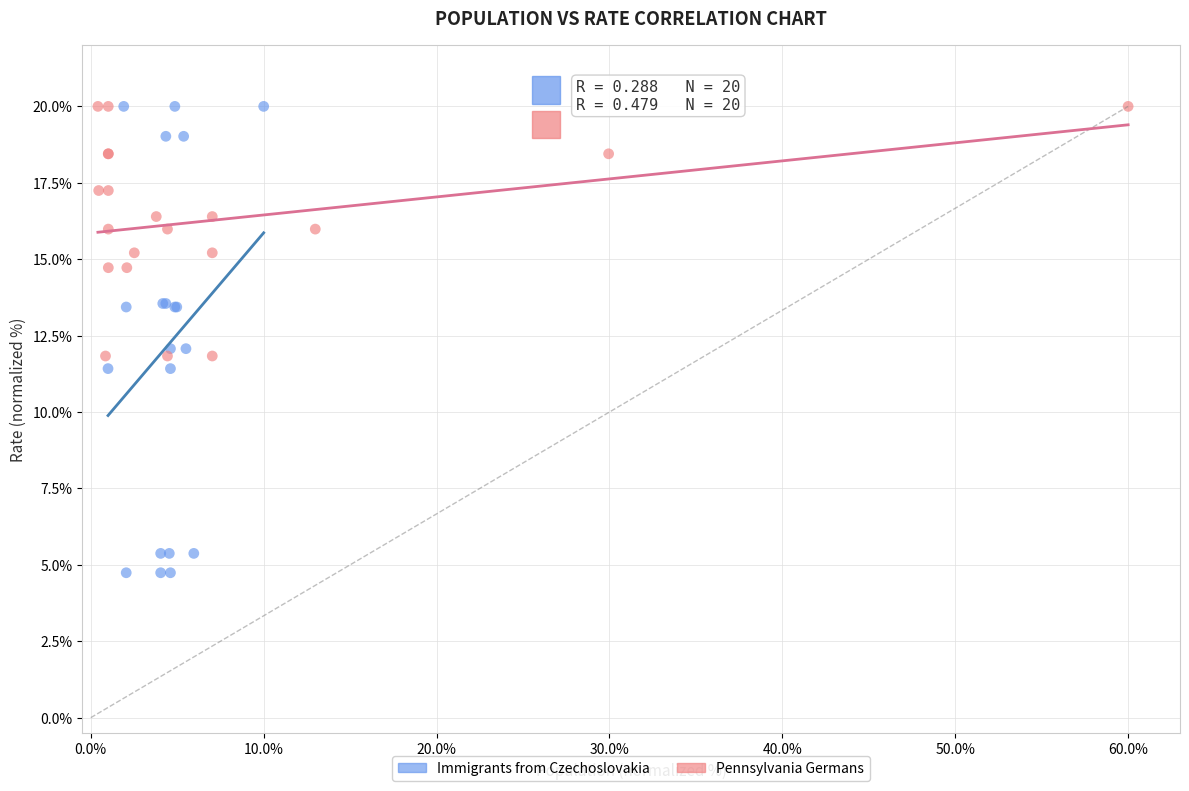

Which series has the largest Y range (max minus min)?

Immigrants from Czechoslovakia